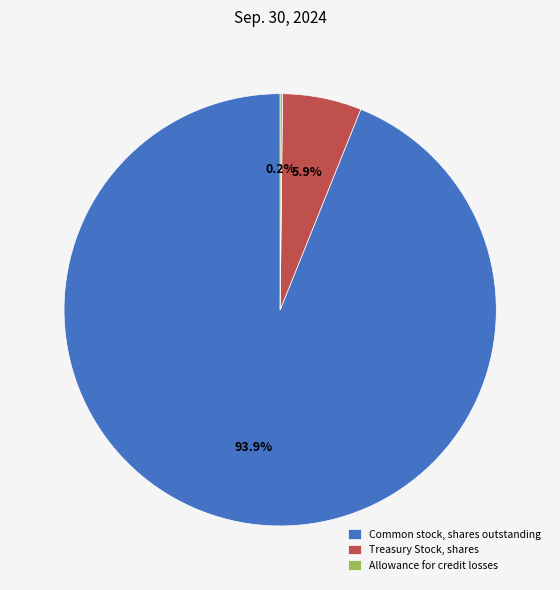

Between Common stock, shares outstanding and Treasury Stock, shares, which is larger?

Common stock, shares outstanding